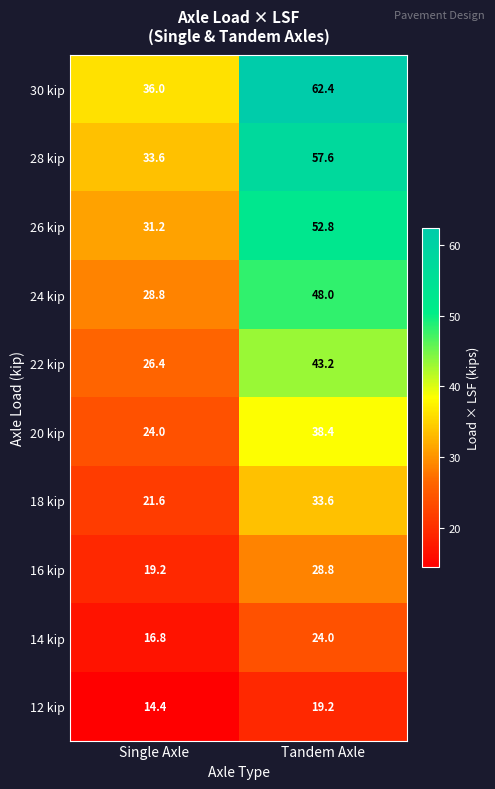

Rank the series by their maximum value, from highest to lowest.

30 kip, 28 kip, 26 kip, 24 kip, 22 kip, 20 kip, 18 kip, 16 kip, 14 kip, 12 kip